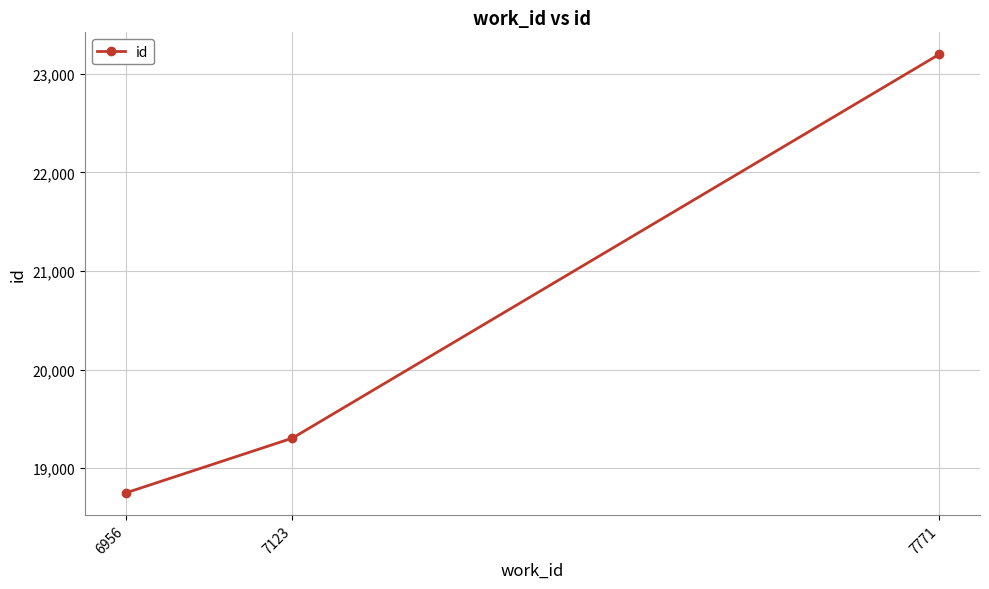

Reading left to right, what are all the values shown in this chart?

18748	19304	23198